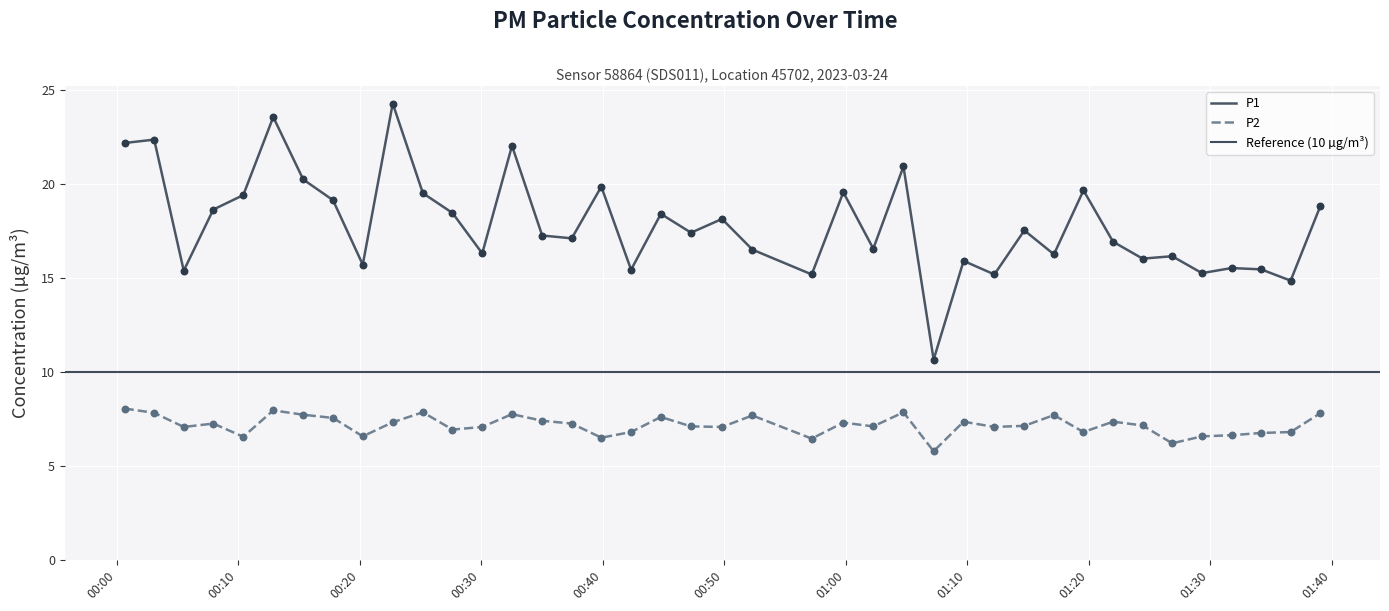

Which series contains the highest Y value?

P1